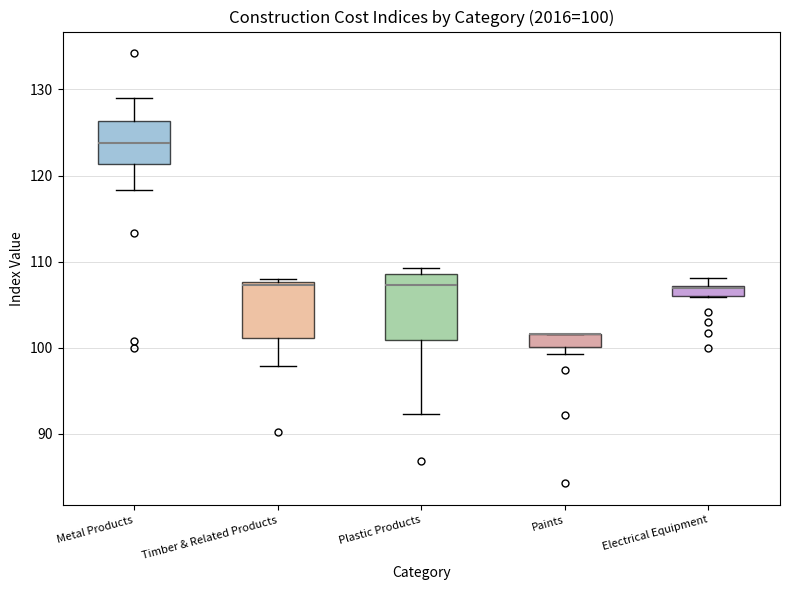

Comparing the boxes themselves (not the whiskers), which one is the tallest?

Plastic Products